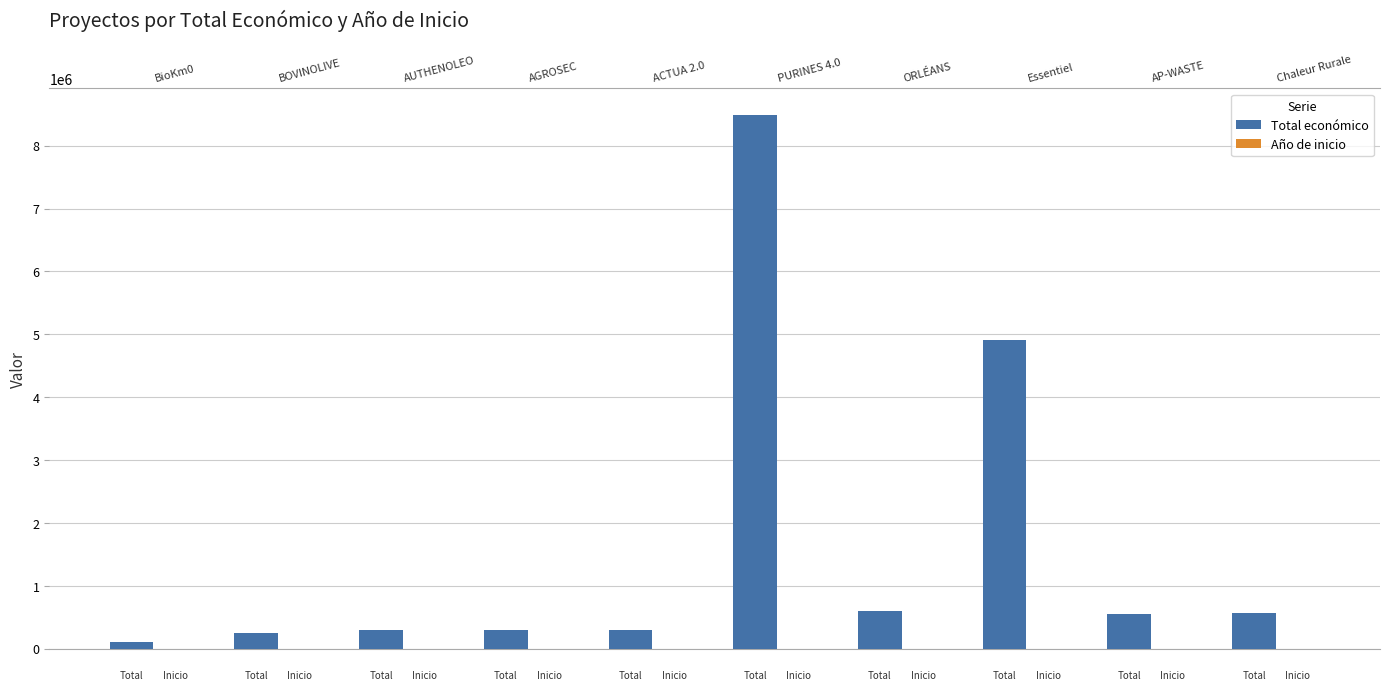

At how many categories does at least one series exceed 1103354?

2